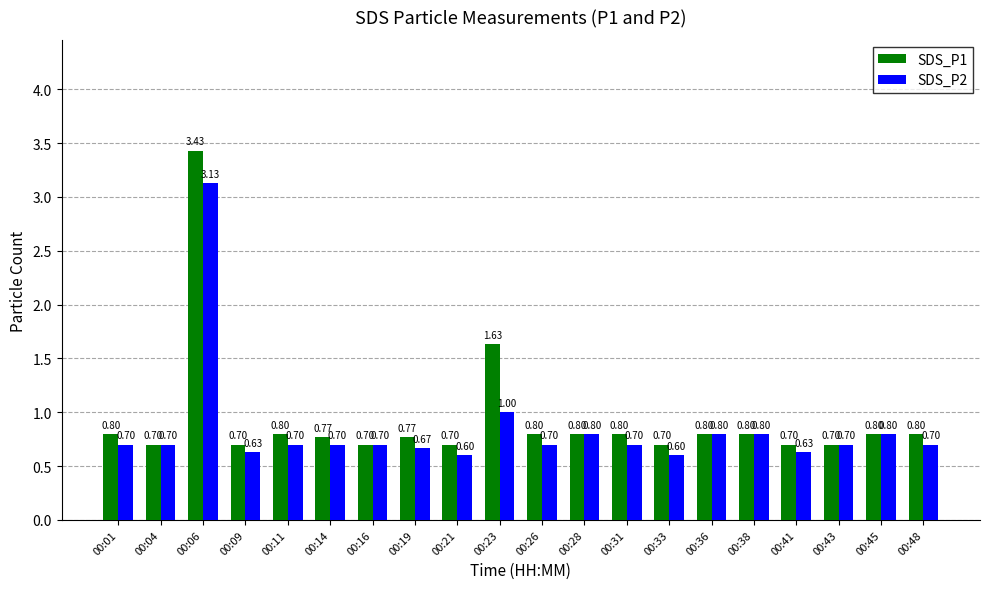

What is the difference between the SDS_P2 values at 00:28 and 00:19?

0.1